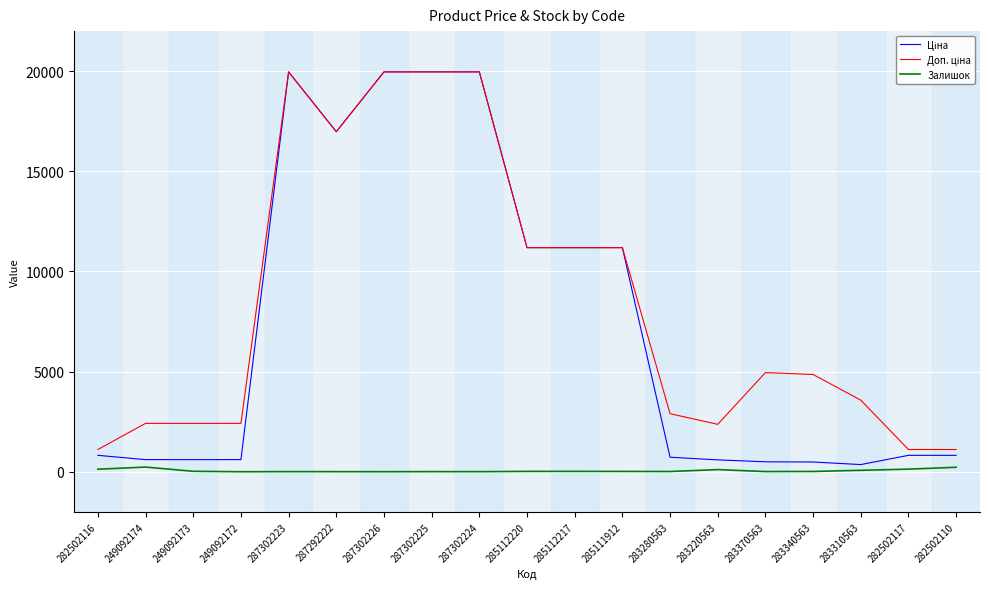

What is the greatest value displayed?

19964.2